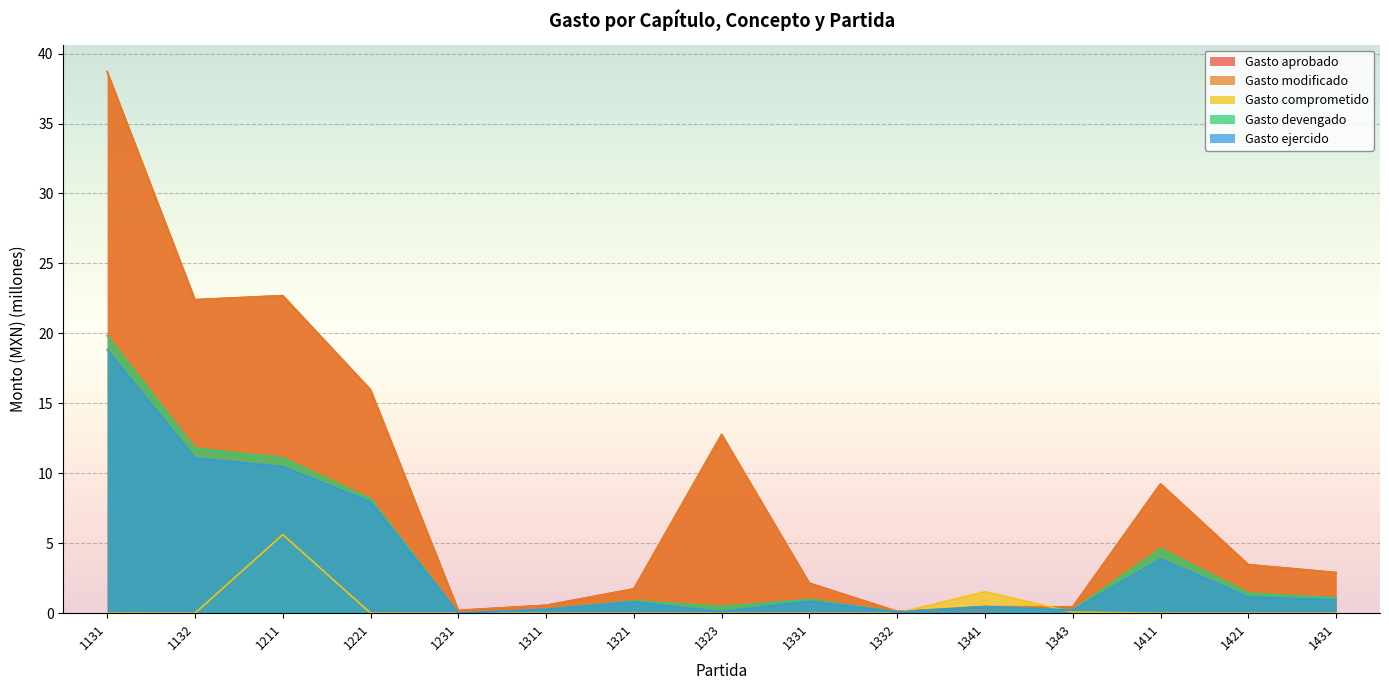

Which series has the widest spread of values?

Gasto aprobado